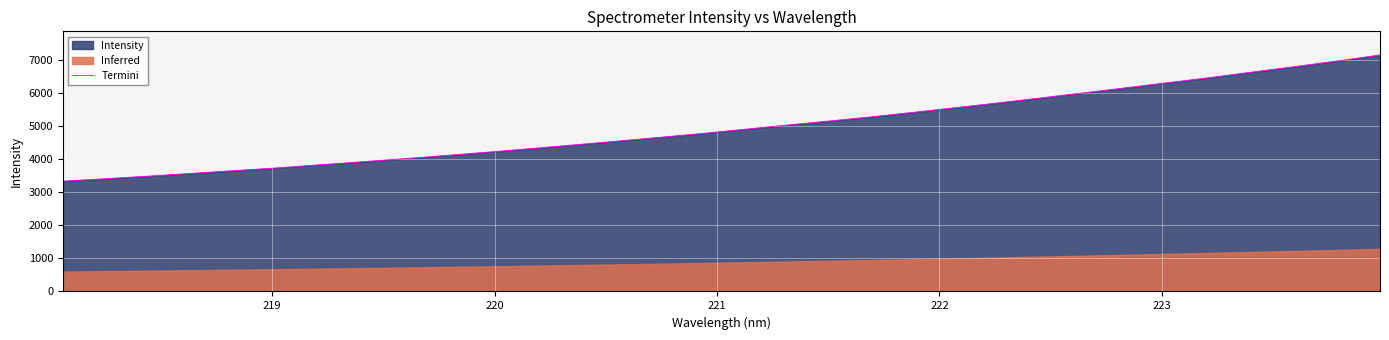

What is the minimum value for Termini?

3339.3